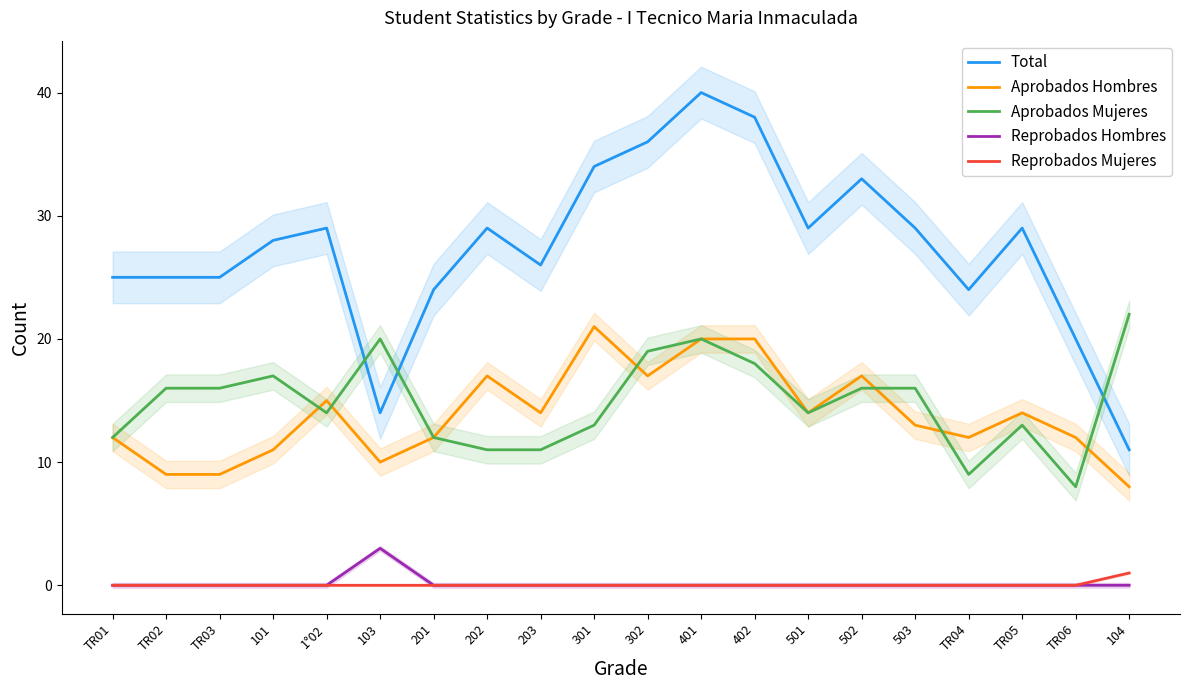

Does the chart have visible grid lines?

No